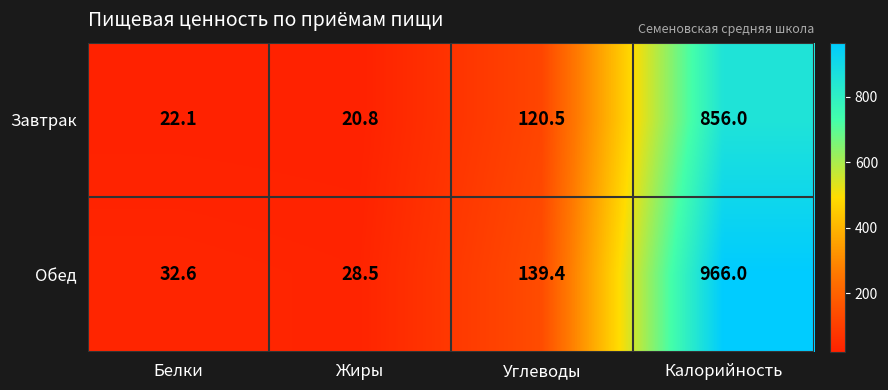

What is the total value across all series at Калорийность?

1822.0